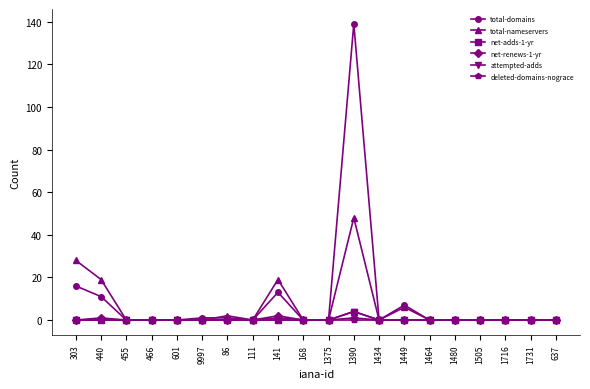

Where is net-renews-1-yr nearest to the value 1?

440